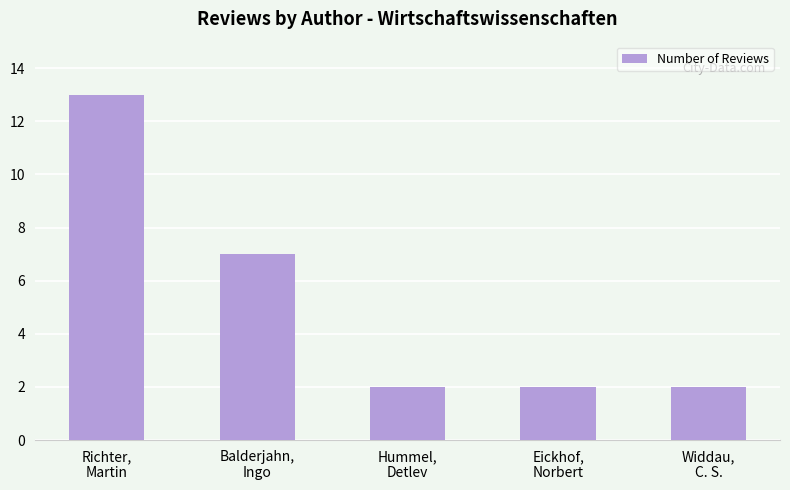

Reading right to left, extract all data points from this chart.

Widdau,
C. S.=2	Eickhof,
Norbert=2	Hummel,
Detlev=2	Balderjahn,
Ingo=7	Richter,
Martin=13